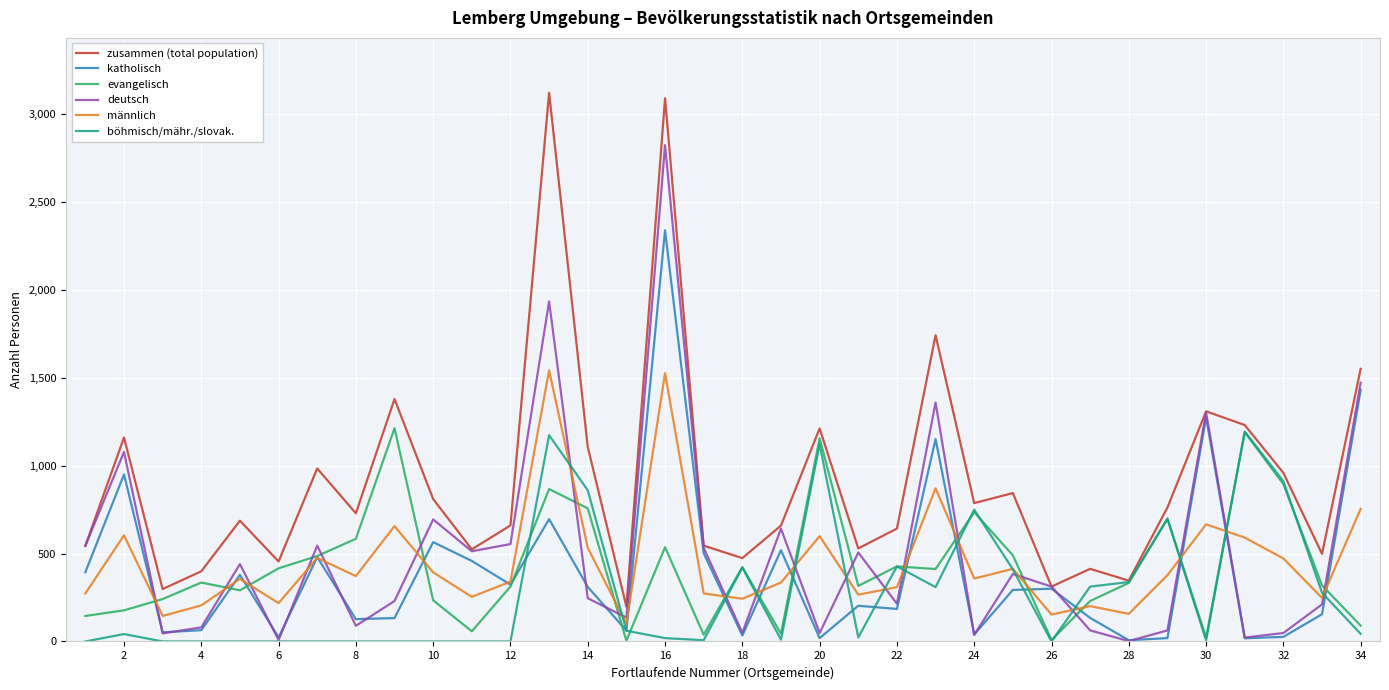

Which series has the largest total across all categories?

zusammen (total population)